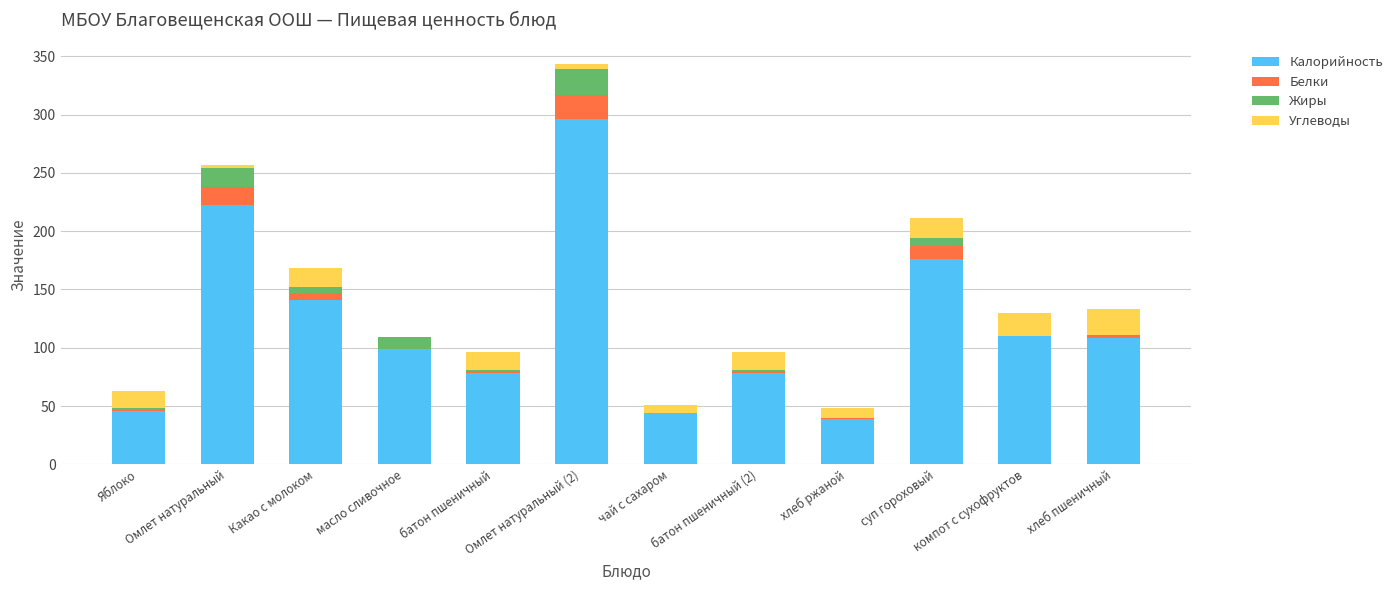

What is the difference between the maximum and minimum values in the Белки series?

21